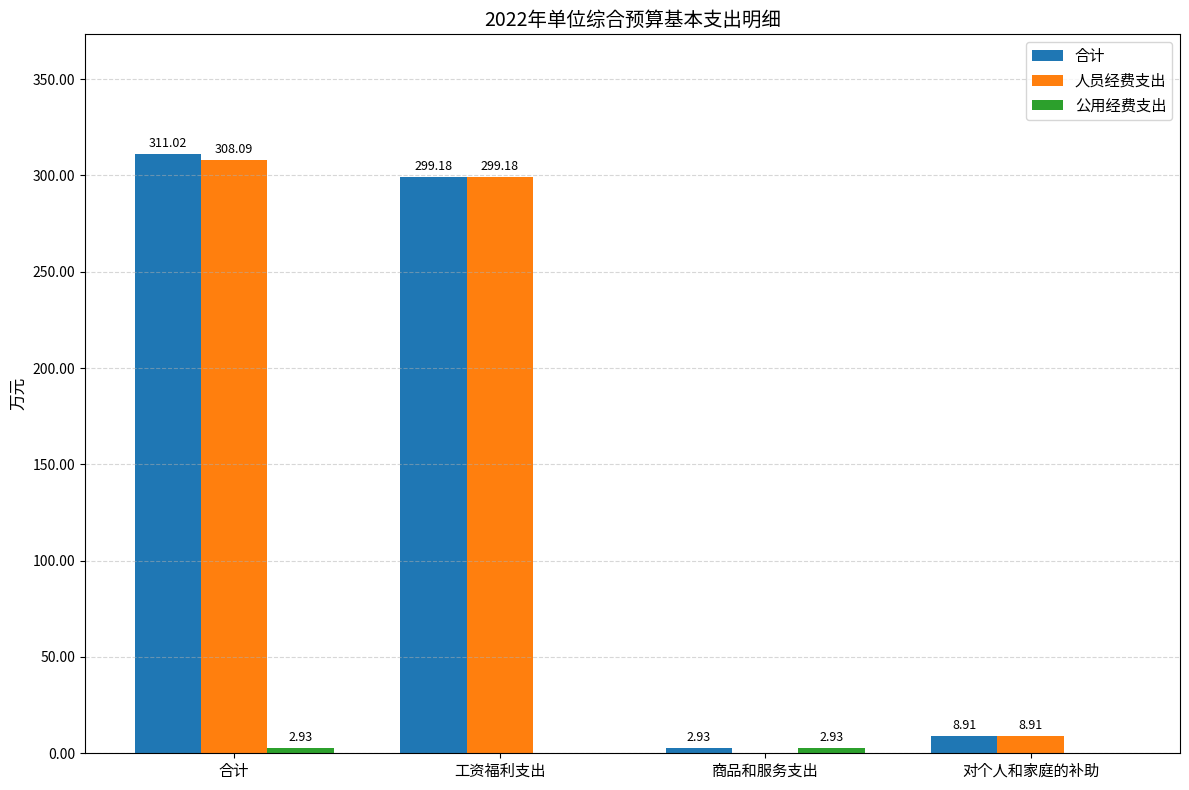

What is the average value of the 合计 series?

155.5